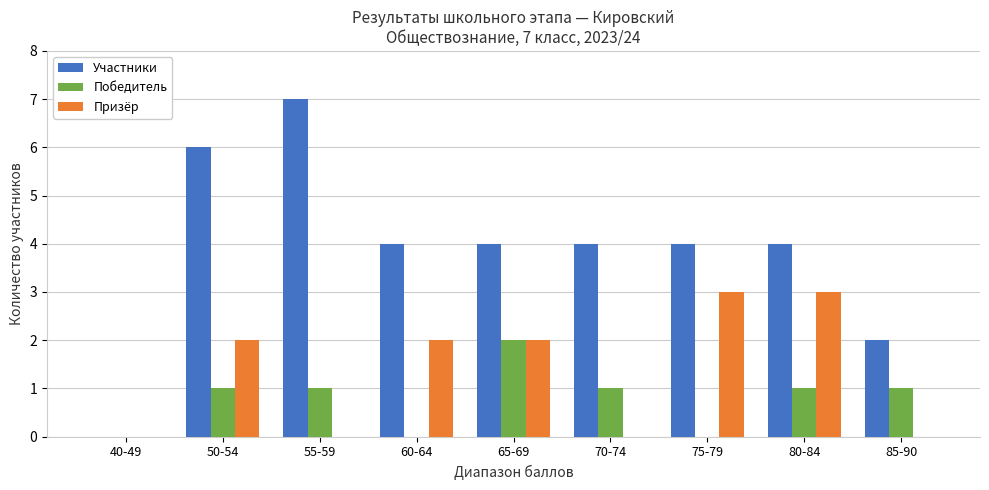

Which series has the widest spread of values?

Участники